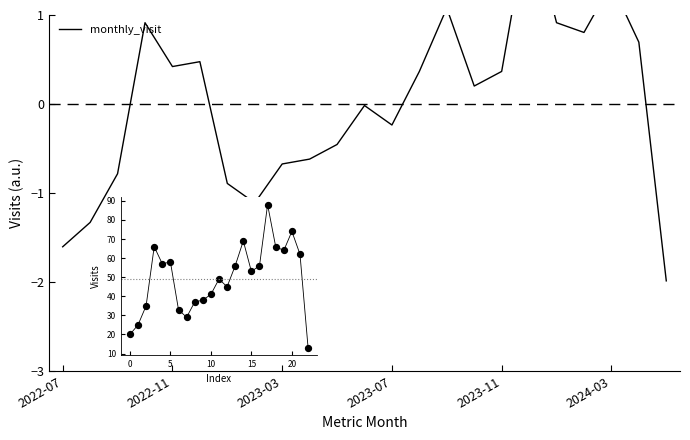

Between 9 and 7, which is larger?

9